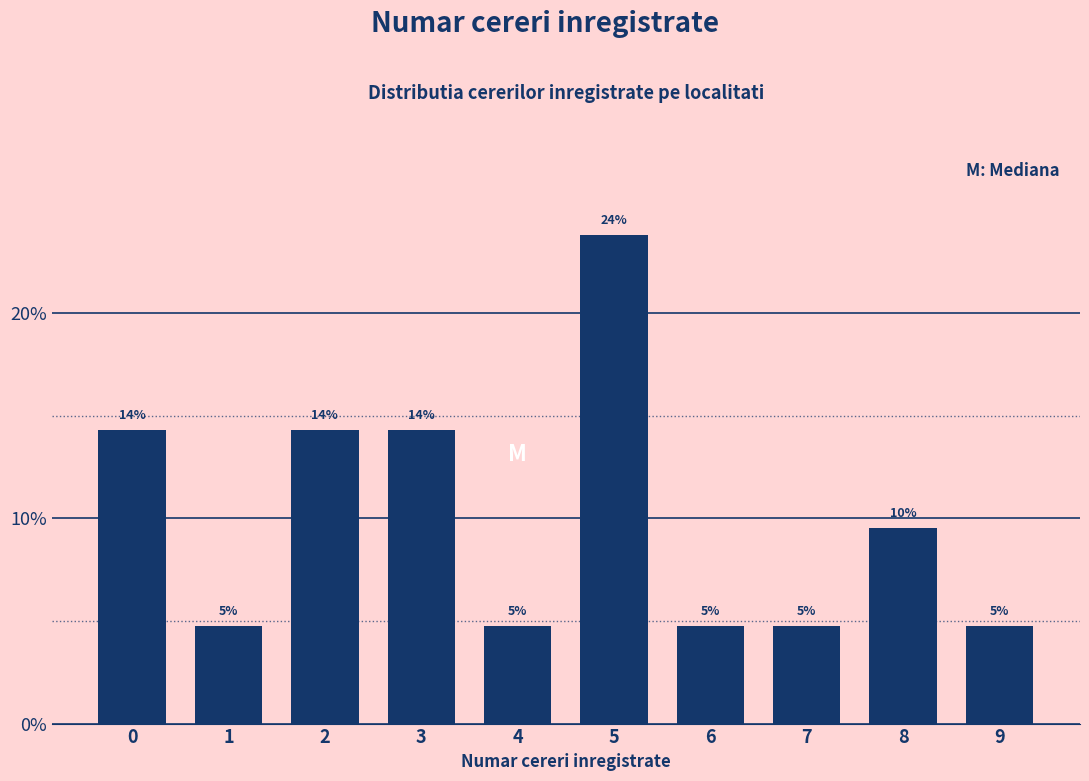

How many bars are there in total?

10